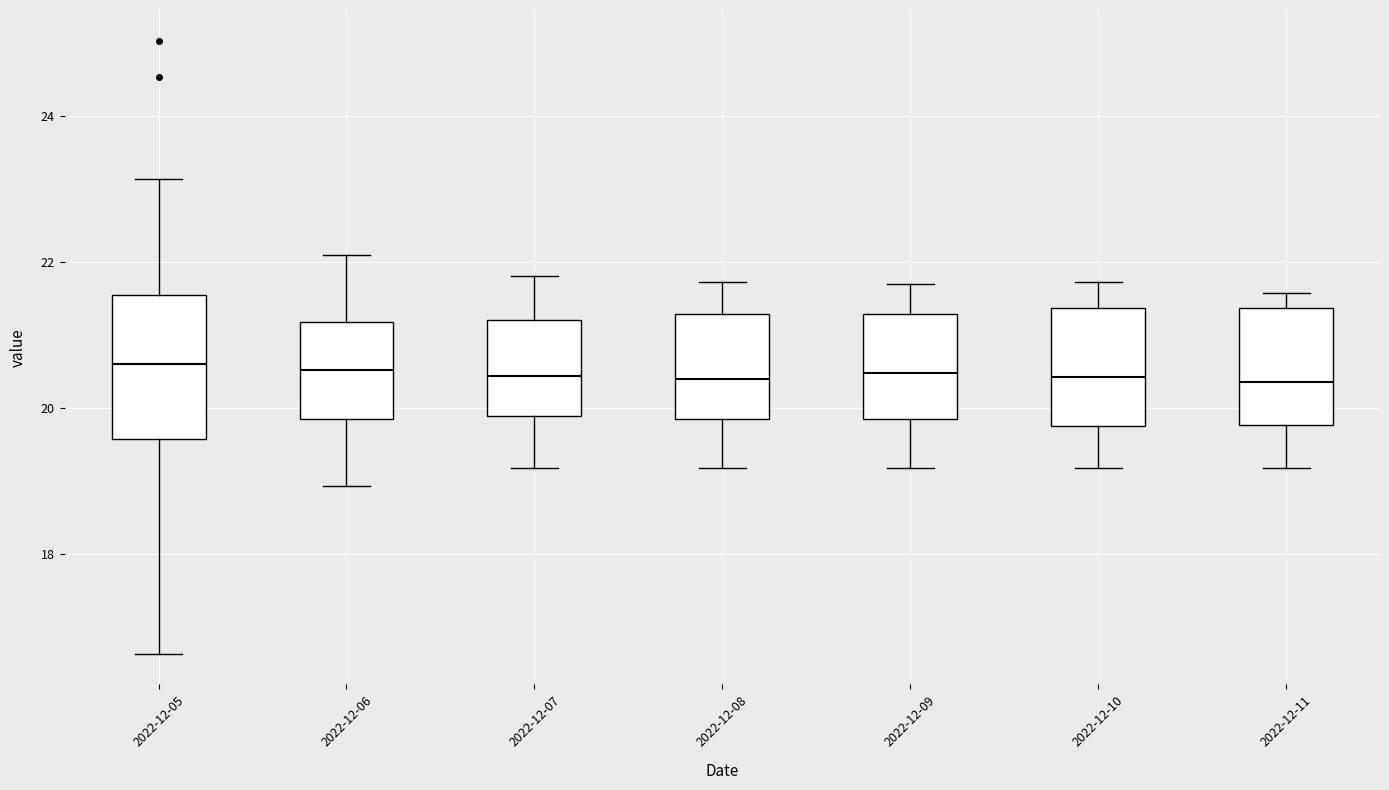

Where is the lower edge of the box for 2022-12-10 on the y-axis? The values are not printed on the chart, so give them approximately, as read against the axis.

19.8